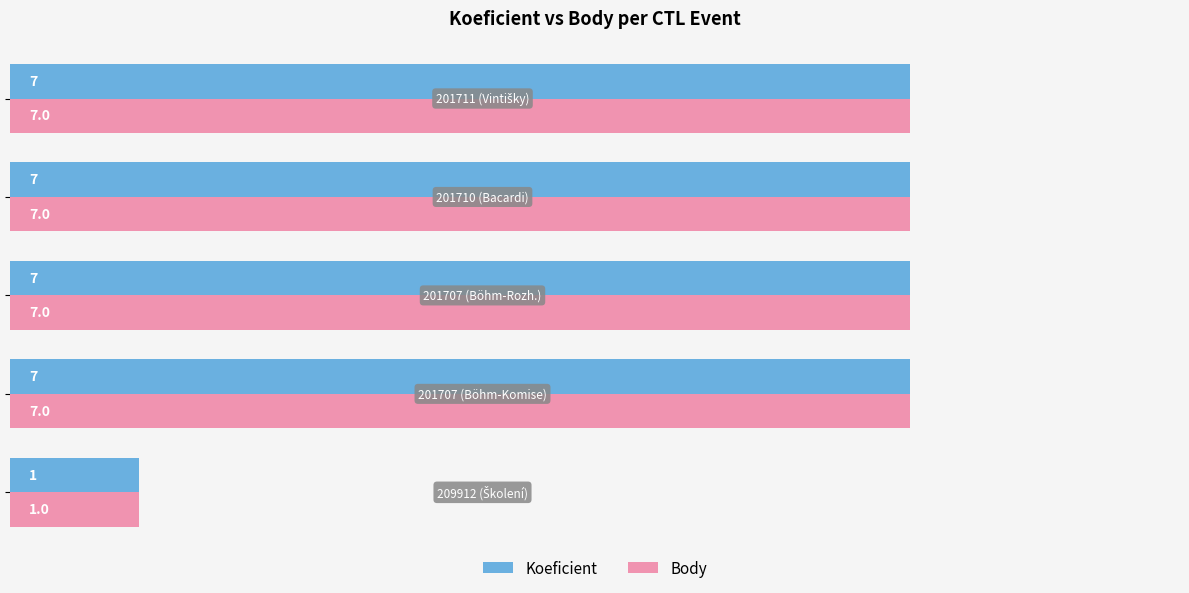

What is the difference between the maximum and minimum values in the Body series?

6